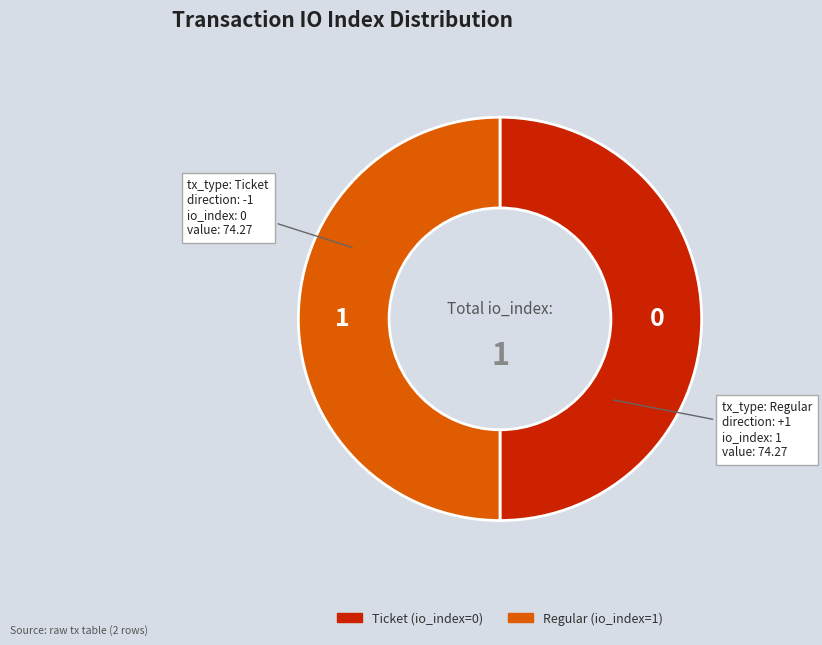

Count the number of slices in the pie.

2